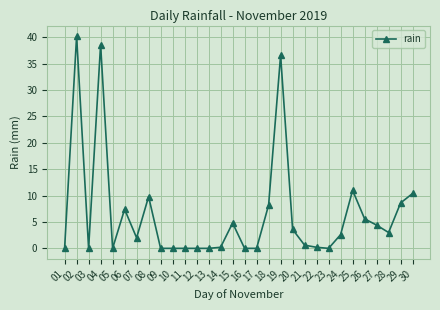

What is the approximate value at 29?

8.6